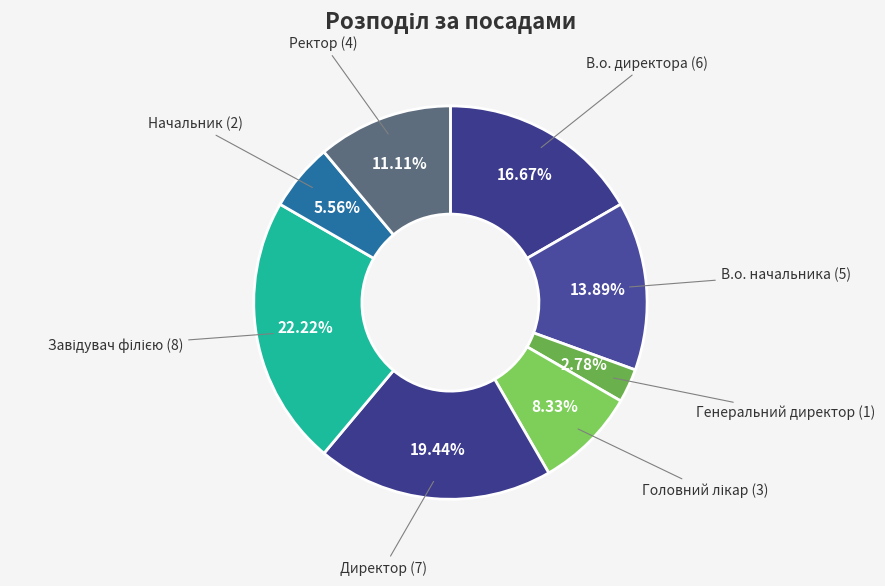

Is there a majority slice in this chart?

No